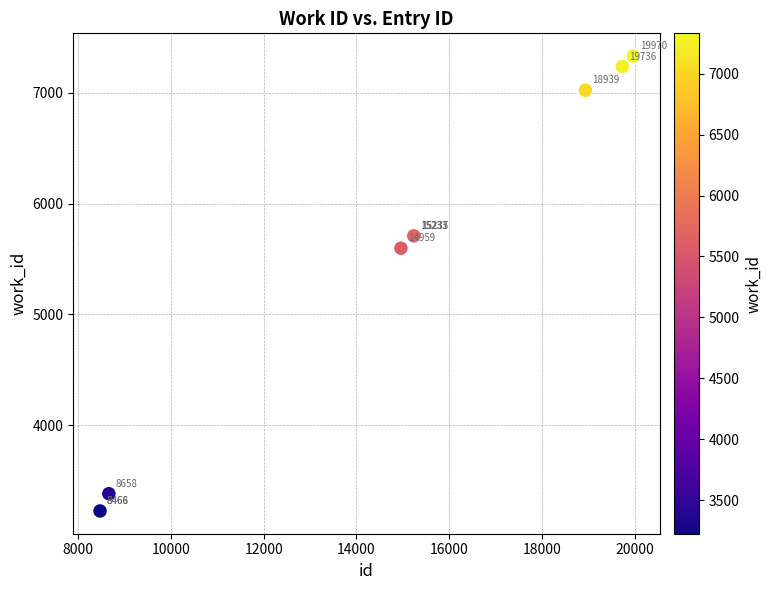

What Y value in the scatter plot is closest to 5278?

5597